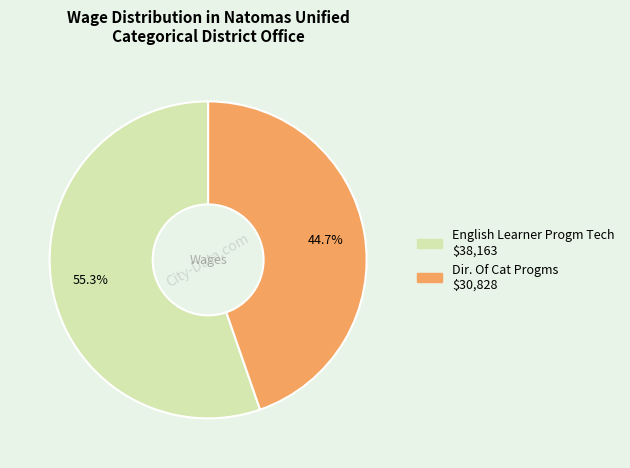

To the nearest percent, what portion does Dir. Of Cat Progms represent?

45%